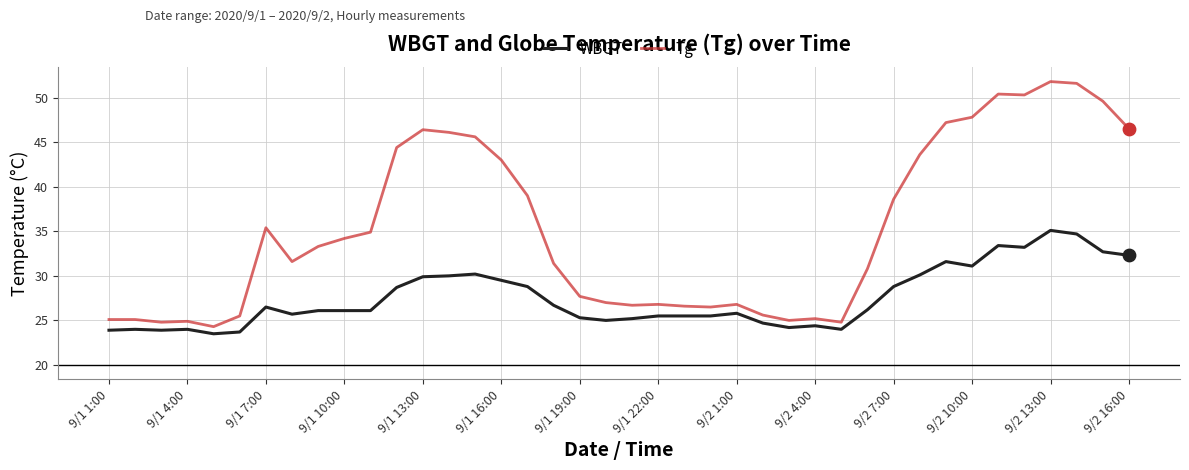

What are all the series names shown in the legend?

WBGT, Tg